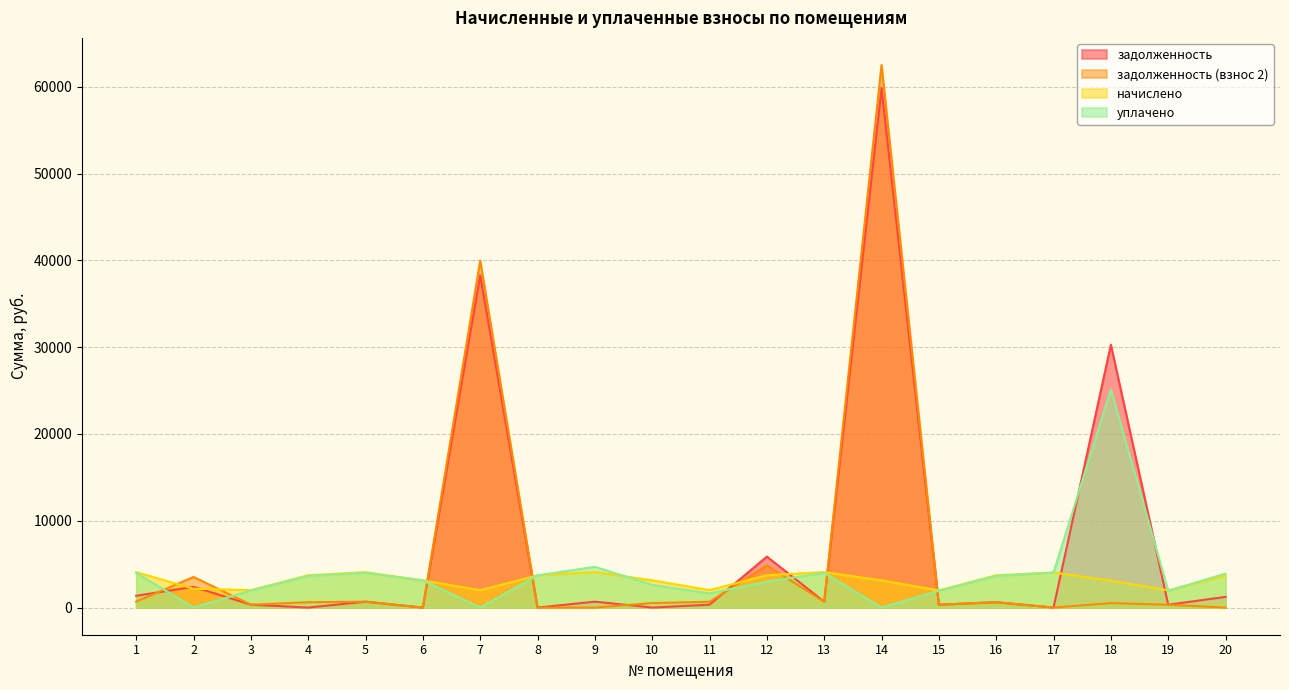

Does the chart have visible grid lines?

Yes